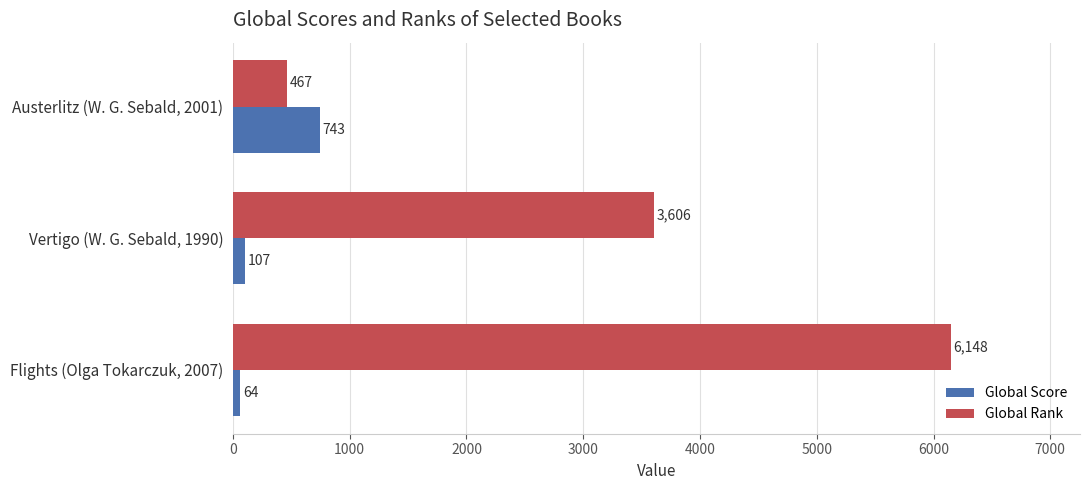

What is the difference between the second highest and minimum values in the Global Score series?

43